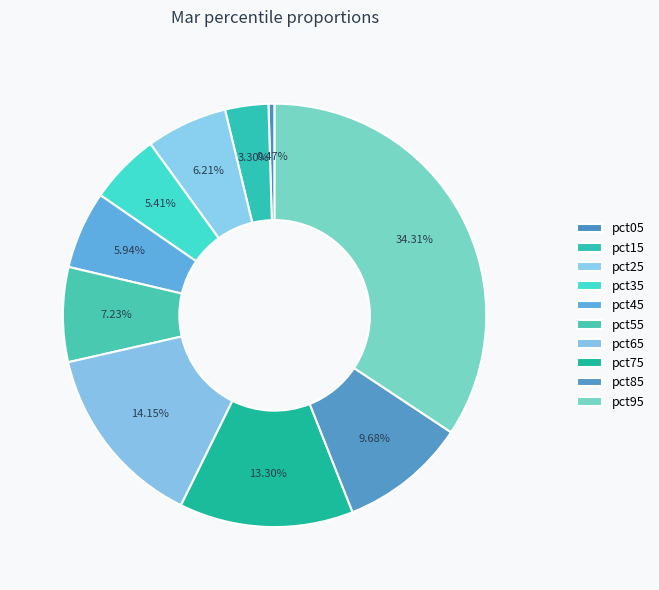

How many segments does this pie chart have?

10